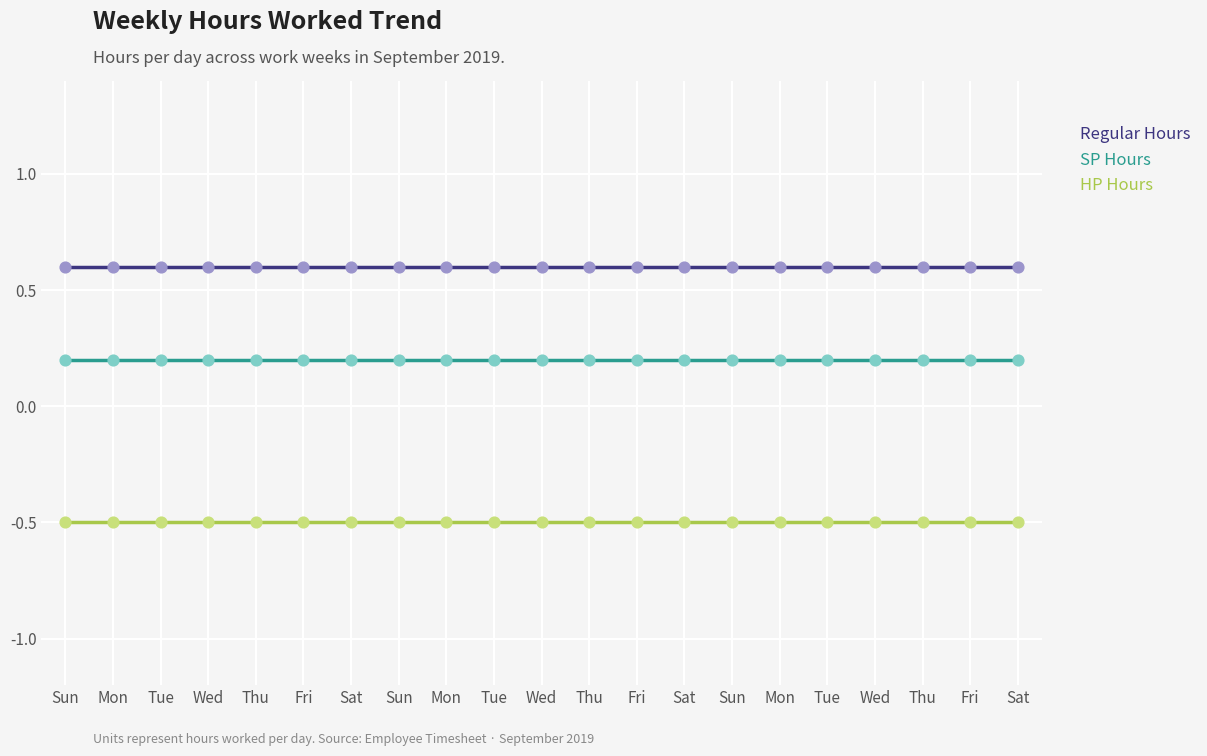

What are all the series names shown in the legend?

Regular Hours, SP Hours, HP Hours